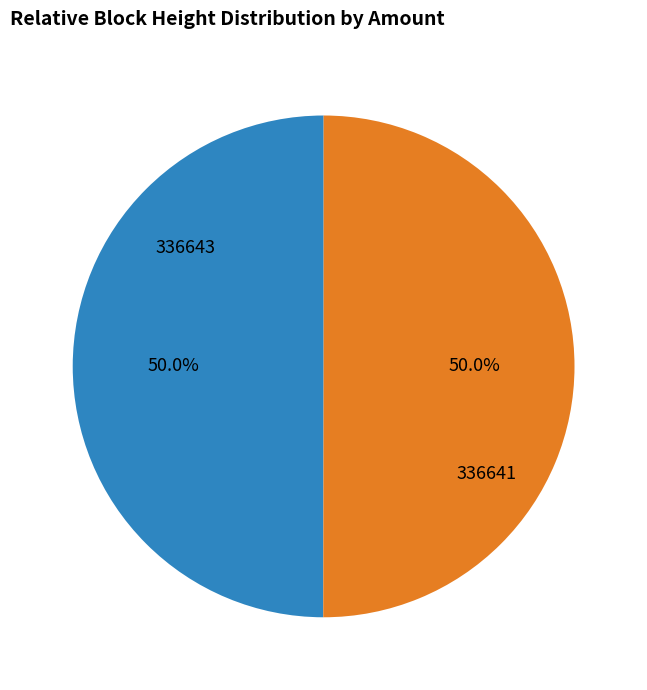

What percentage is NOT represented by 336643?

50.0%